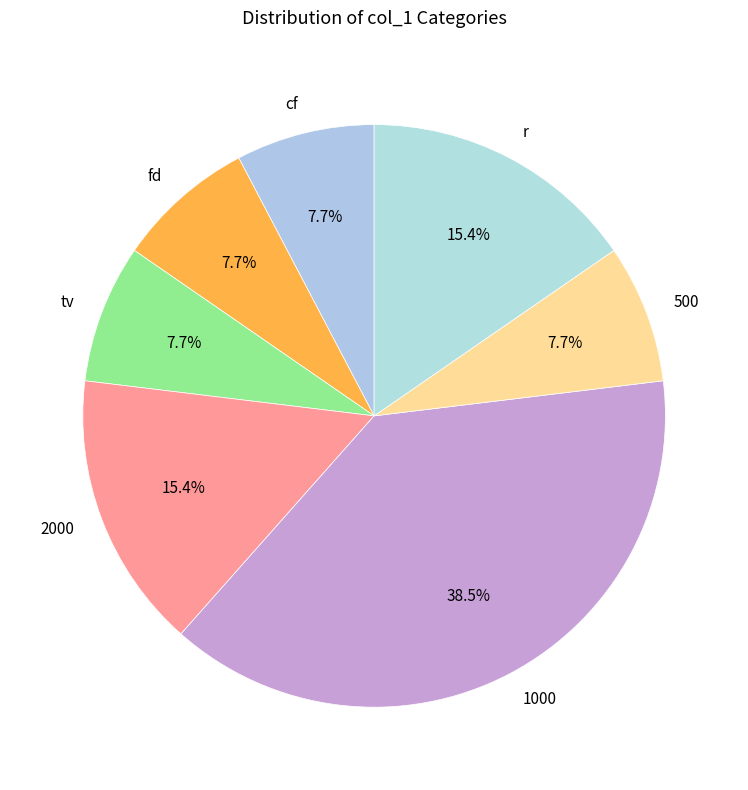

Does 500 account for over 50% of the chart?

No